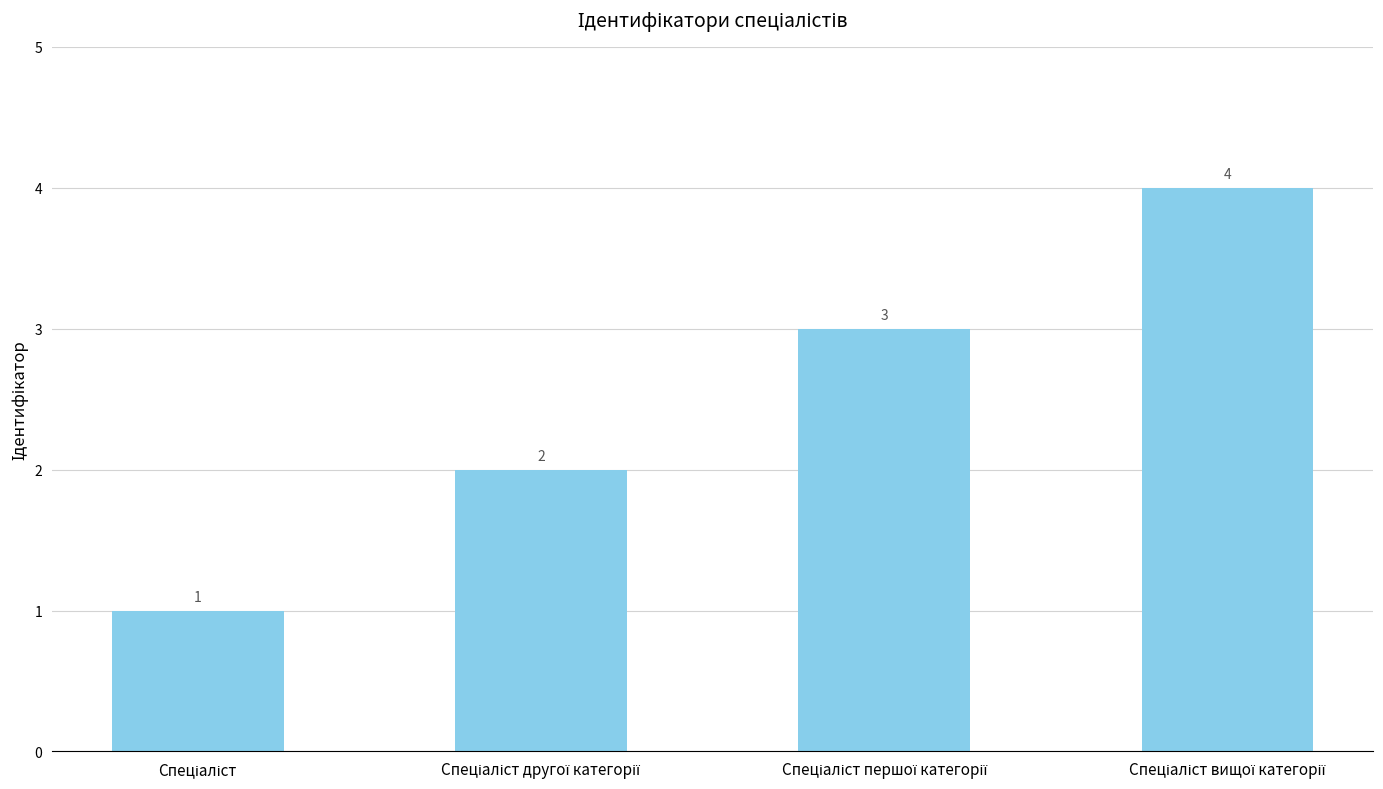

What is the value of the 4th bar from the left?

4